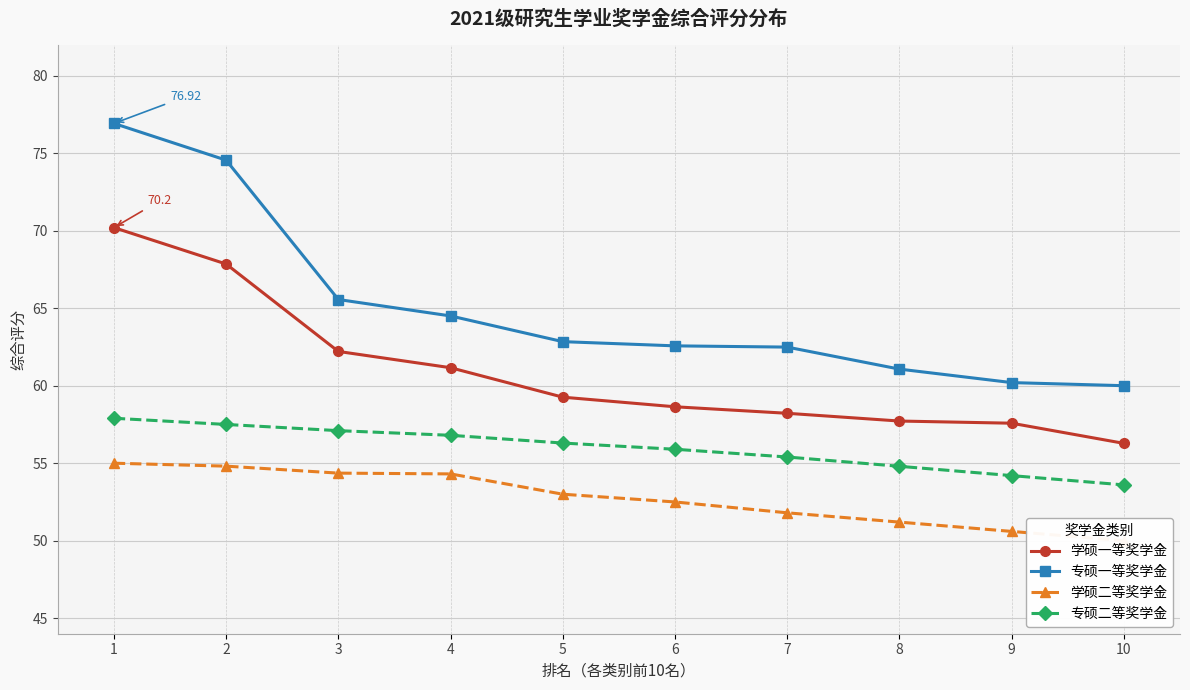

How many lines are shown in the chart?

4